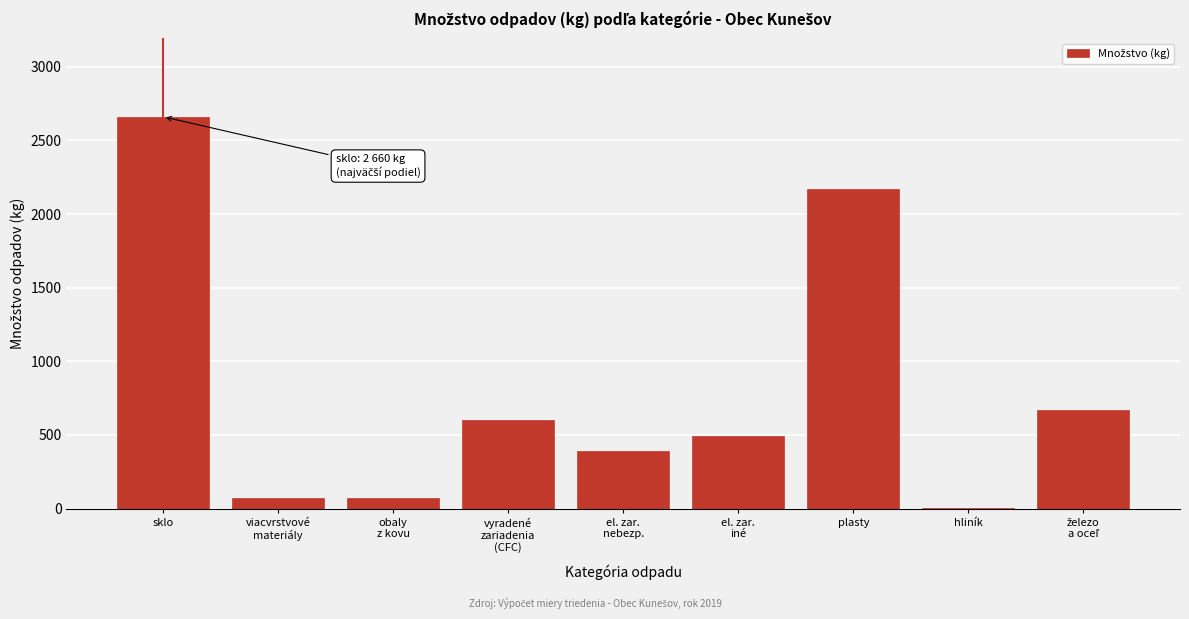

The value at plasty is 3276.9. True or false?

False